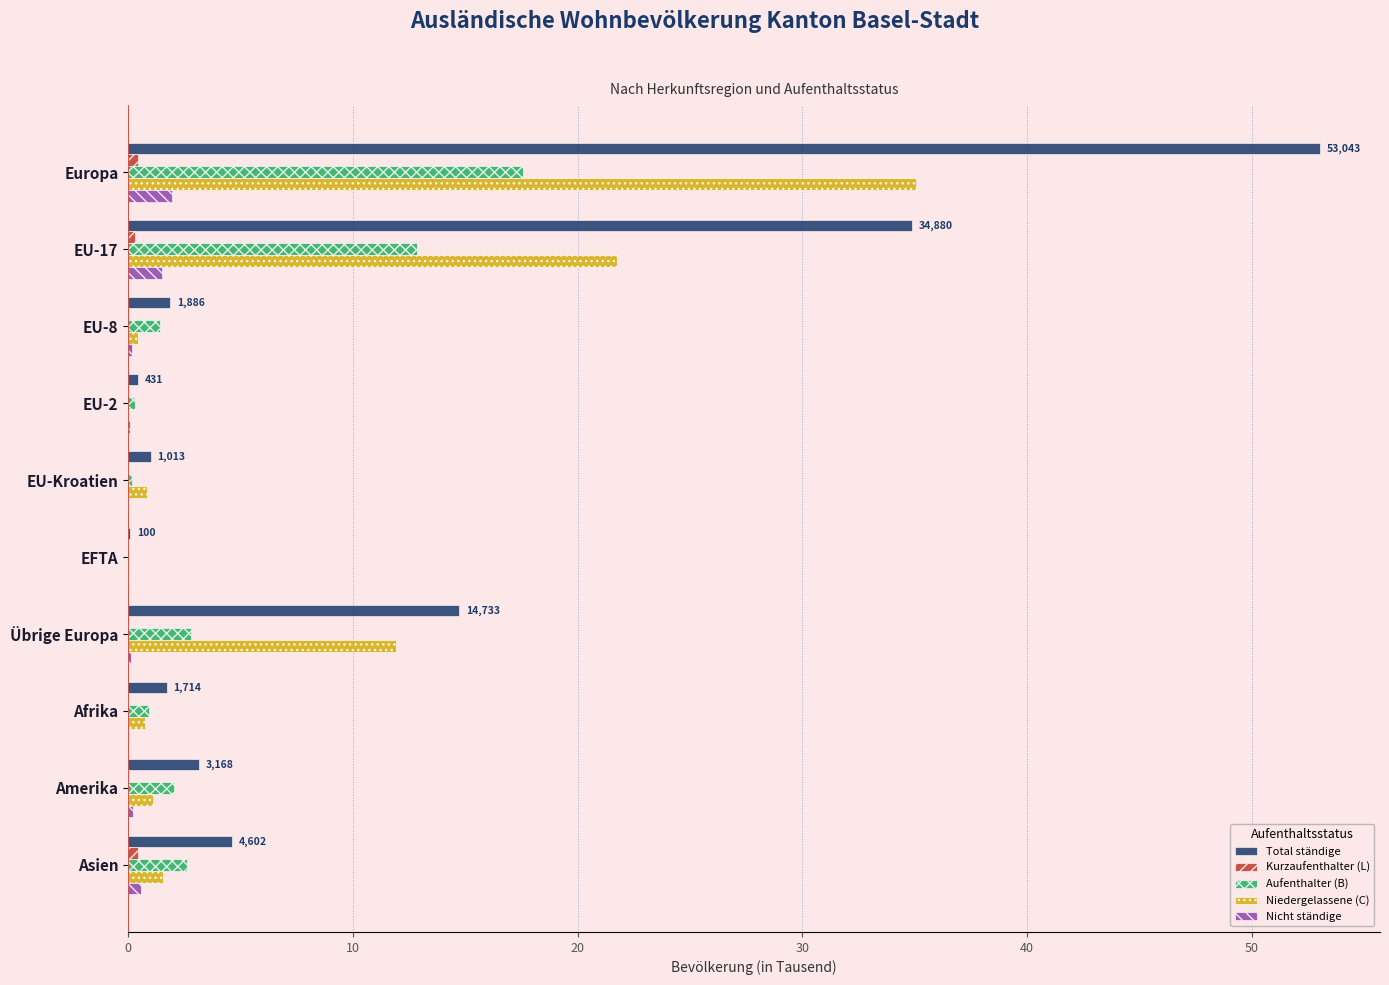

What is the sum of all Aufenthalter (B) values?

40.7